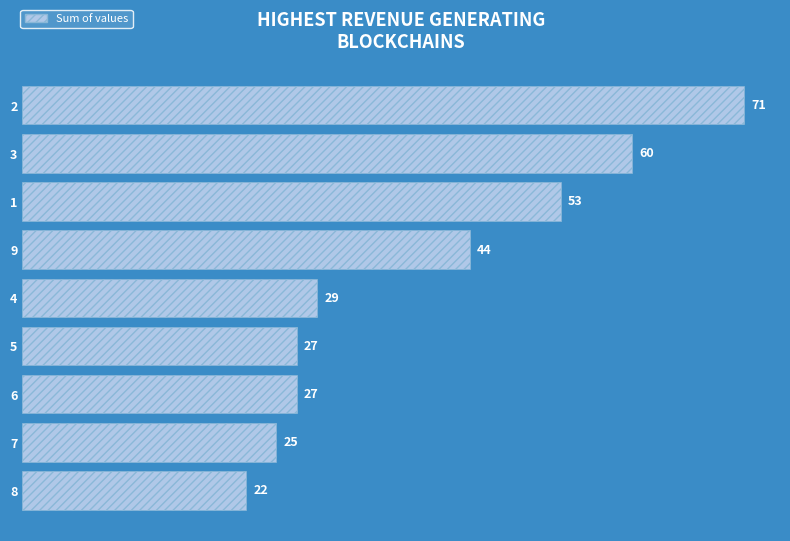

Approximately how many times larger is the value at 6 compared to 4?

0.9